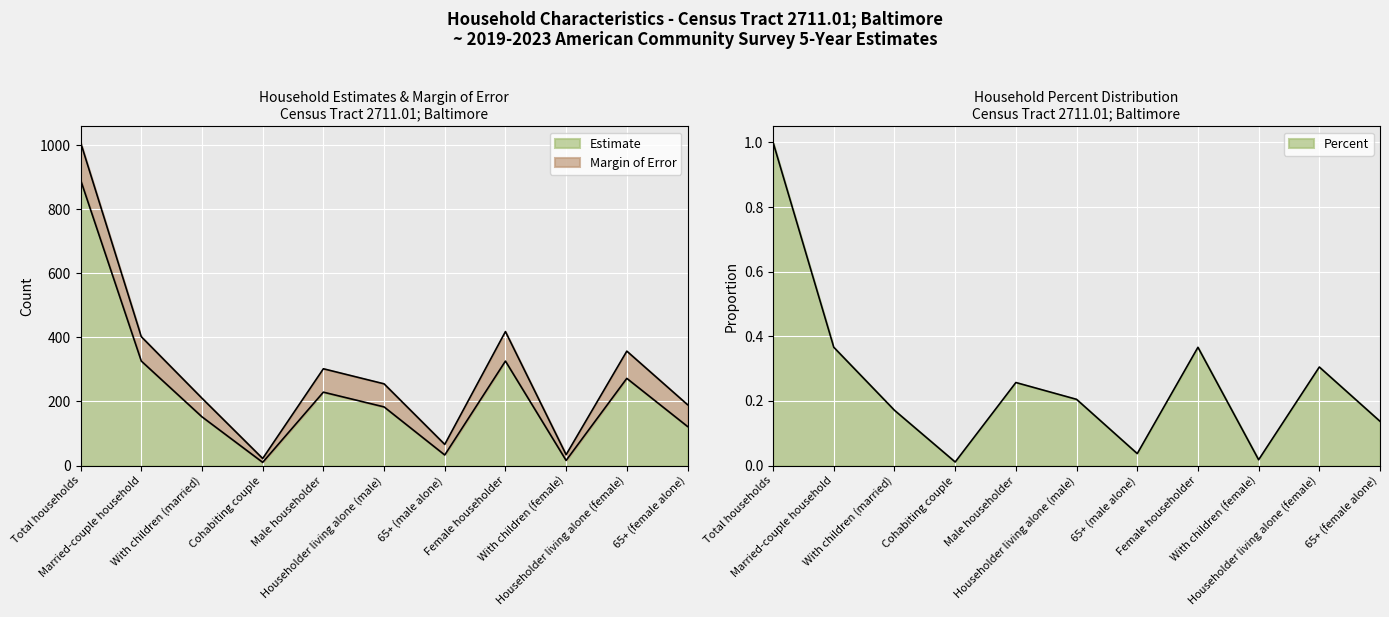

Is it true that Estimate equals 891.0 at Total households?

True